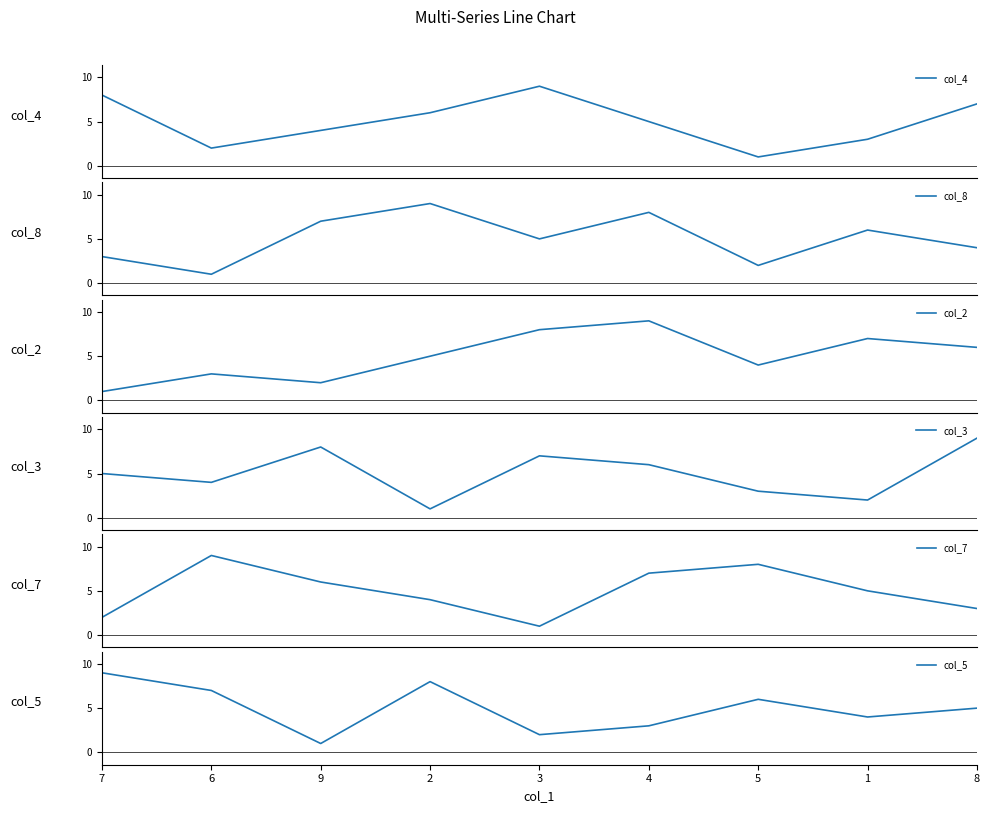

What is the difference between the col_8 values at 7 and 3?

2